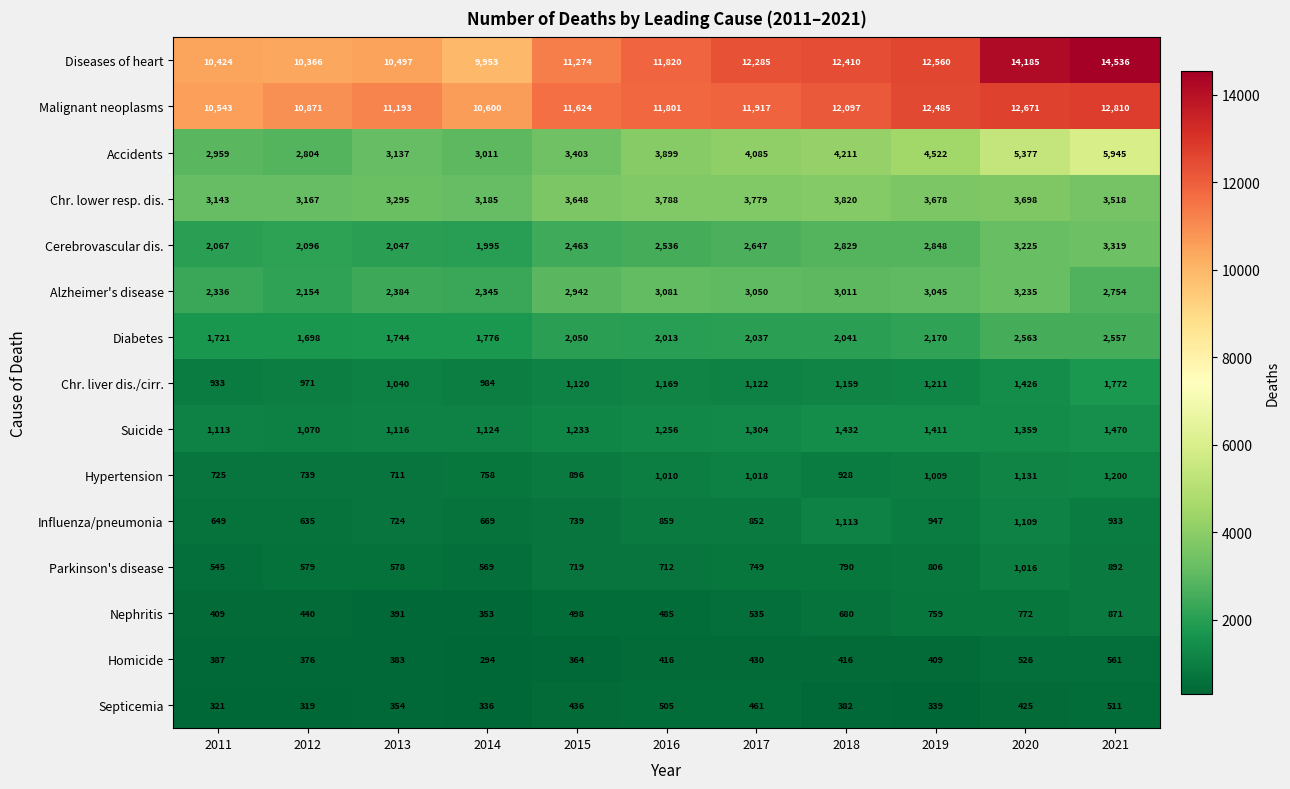

At which category is the sum across all series the highest?

2021